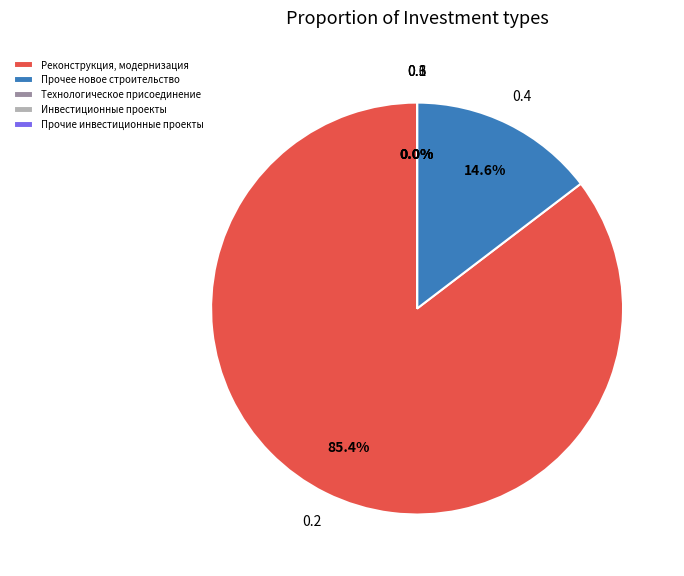

Count the number of slices in the pie.

5